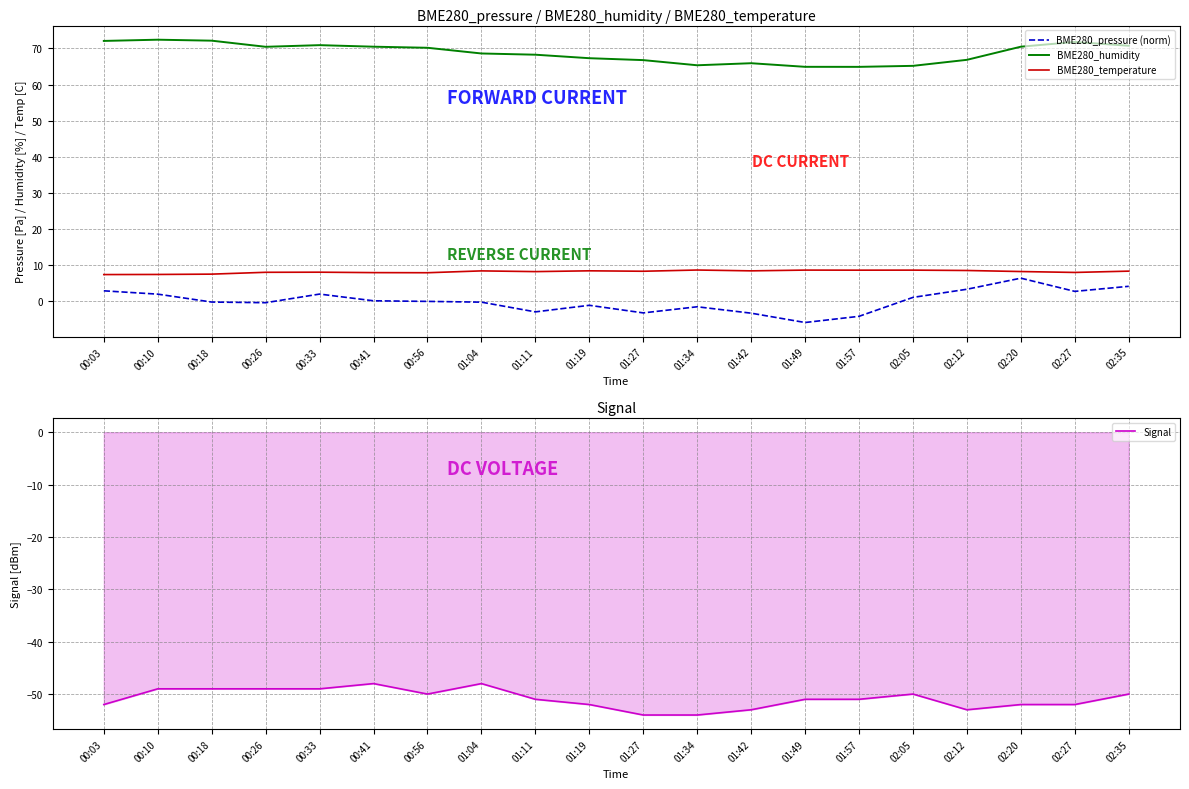

Is the value of BME280_pressure (norm) at 02:20 greater than the value of BME280_humidity at 00:56?

No